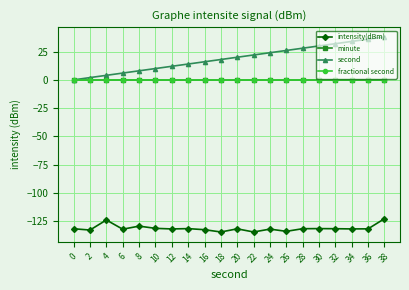

Does the chart have visible grid lines?

Yes